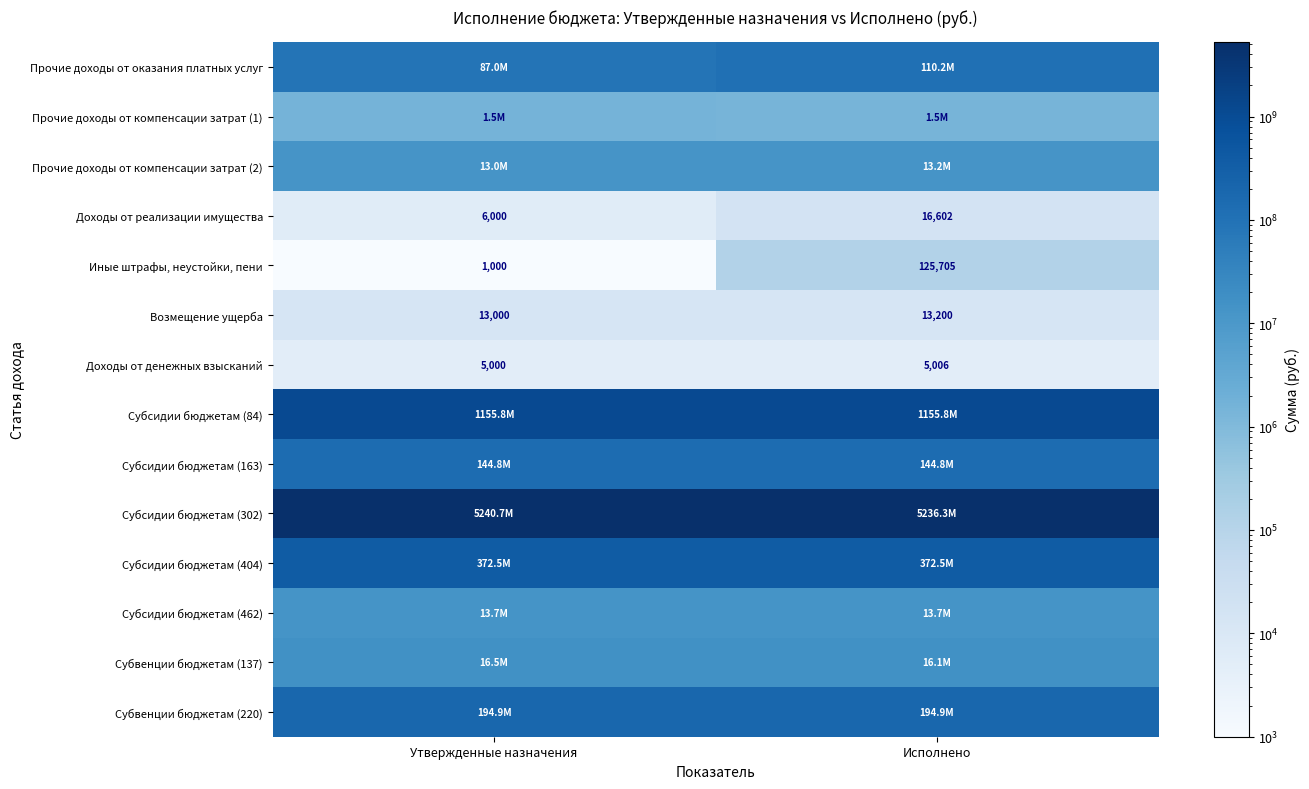

How many distinct data groups are displayed?

14